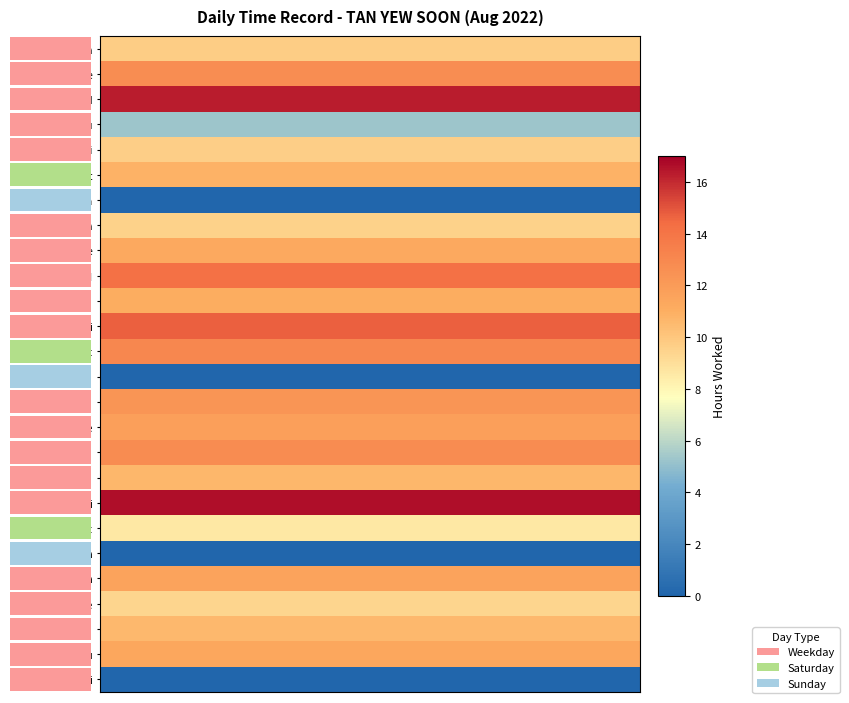

Reading left to right, list all the values displayed in this chart.

1 Mon: 9.7	9.7	9.7	9.7	9.7	9.7	9.7	9.7	9.7	9.7	9.7	9.7	9.7	9.7	9.7	9.7	9.7	9.7	9.7	9.7	9.7	9.7	9.7	9.7	9.7	9.7	9.7	9.7	9.7	9.7
2 Tue: 12.7	12.7	12.7	12.7	12.7	12.7	12.7	12.7	12.7	12.7	12.7	12.7	12.7	12.7	12.7	12.7	12.7	12.7	12.7	12.7	12.7	12.7	12.7	12.7	12.7	12.7	12.7	12.7	12.7	12.7
3 Wed: 16.3	16.3	16.3	16.3	16.3	16.3	16.3	16.3	16.3	16.3	16.3	16.3	16.3	16.3	16.3	16.3	16.3	16.3	16.3	16.3	16.3	16.3	16.3	16.3	16.3	16.3	16.3	16.3	16.3	16.3
4 Thu: 5.3	5.3	5.3	5.3	5.3	5.3	5.3	5.3	5.3	5.3	5.3	5.3	5.3	5.3	5.3	5.3	5.3	5.3	5.3	5.3	5.3	5.3	5.3	5.3	5.3	5.3	5.3	5.3	5.3	5.3
5 Fri: 9.7	9.7	9.7	9.7	9.7	9.7	9.7	9.7	9.7	9.7	9.7	9.7	9.7	9.7	9.7	9.7	9.7	9.7	9.7	9.7	9.7	9.7	9.7	9.7	9.7	9.7	9.7	9.7	9.7	9.7
6 Sat: 10.9	10.9	10.9	10.9	10.9	10.9	10.9	10.9	10.9	10.9	10.9	10.9	10.9	10.9	10.9	10.9	10.9	10.9	10.9	10.9	10.9	10.9	10.9	10.9	10.9	10.9	10.9	10.9	10.9	10.9
7 Sun: 0.0	0.0	0.0	0.0	0.0	0.0	0.0	0.0	0.0	0.0	0.0	0.0	0.0	0.0	0.0	0.0	0.0	0.0	0.0	0.0	0.0	0.0	0.0	0.0	0.0	0.0	0.0	0.0	0.0	0.0
8 Mon: 9.5	9.5	9.5	9.5	9.5	9.5	9.5	9.5	9.5	9.5	9.5	9.5	9.5	9.5	9.5	9.5	9.5	9.5	9.5	9.5	9.5	9.5	9.5	9.5	9.5	9.5	9.5	9.5	9.5	9.5
9 Tue: 11.2	11.2	11.2	11.2	11.2	11.2	11.2	11.2	11.2	11.2	11.2	11.2	11.2	11.2	11.2	11.2	11.2	11.2	11.2	11.2	11.2	11.2	11.2	11.2	11.2	11.2	11.2	11.2	11.2	11.2
10 Wed: 14.2	14.2	14.2	14.2	14.2	14.2	14.2	14.2	14.2	14.2	14.2	14.2	14.2	14.2	14.2	14.2	14.2	14.2	14.2	14.2	14.2	14.2	14.2	14.2	14.2	14.2	14.2	14.2	14.2	14.2
11 Thu: 11.1	11.1	11.1	11.1	11.1	11.1	11.1	11.1	11.1	11.1	11.1	11.1	11.1	11.1	11.1	11.1	11.1	11.1	11.1	11.1	11.1	11.1	11.1	11.1	11.1	11.1	11.1	11.1	11.1	11.1
12 Fri: 14.7	14.7	14.7	14.7	14.7	14.7	14.7	14.7	14.7	14.7	14.7	14.7	14.7	14.7	14.7	14.7	14.7	14.7	14.7	14.7	14.7	14.7	14.7	14.7	14.7	14.7	14.7	14.7	14.7	14.7
13 Sat: 13.1	13.1	13.1	13.1	13.1	13.1	13.1	13.1	13.1	13.1	13.1	13.1	13.1	13.1	13.1	13.1	13.1	13.1	13.1	13.1	13.1	13.1	13.1	13.1	13.1	13.1	13.1	13.1	13.1	13.1
14 Sun: 0.0	0.0	0.0	0.0	0.0	0.0	0.0	0.0	0.0	0.0	0.0	0.0	0.0	0.0	0.0	0.0	0.0	0.0	0.0	0.0	0.0	0.0	0.0	0.0	0.0	0.0	0.0	0.0	0.0	0.0
15 Mon: 12.3	12.3	12.3	12.3	12.3	12.3	12.3	12.3	12.3	12.3	12.3	12.3	12.3	12.3	12.3	12.3	12.3	12.3	12.3	12.3	12.3	12.3	12.3	12.3	12.3	12.3	12.3	12.3	12.3	12.3
16 Tue: 11.8	11.8	11.8	11.8	11.8	11.8	11.8	11.8	11.8	11.8	11.8	11.8	11.8	11.8	11.8	11.8	11.8	11.8	11.8	11.8	11.8	11.8	11.8	11.8	11.8	11.8	11.8	11.8	11.8	11.8
17 Wed: 12.8	12.8	12.8	12.8	12.8	12.8	12.8	12.8	12.8	12.8	12.8	12.8	12.8	12.8	12.8	12.8	12.8	12.8	12.8	12.8	12.8	12.8	12.8	12.8	12.8	12.8	12.8	12.8	12.8	12.8
18 Thu: 10.7	10.7	10.7	10.7	10.7	10.7	10.7	10.7	10.7	10.7	10.7	10.7	10.7	10.7	10.7	10.7	10.7	10.7	10.7	10.7	10.7	10.7	10.7	10.7	10.7	10.7	10.7	10.7	10.7	10.7
19 Fri: 16.6	16.6	16.6	16.6	16.6	16.6	16.6	16.6	16.6	16.6	16.6	16.6	16.6	16.6	16.6	16.6	16.6	16.6	16.6	16.6	16.6	16.6	16.6	16.6	16.6	16.6	16.6	16.6	16.6	16.6
20 Sat: 8.6	8.6	8.6	8.6	8.6	8.6	8.6	8.6	8.6	8.6	8.6	8.6	8.6	8.6	8.6	8.6	8.6	8.6	8.6	8.6	8.6	8.6	8.6	8.6	8.6	8.6	8.6	8.6	8.6	8.6
21 Sun: 0.0	0.0	0.0	0.0	0.0	0.0	0.0	0.0	0.0	0.0	0.0	0.0	0.0	0.0	0.0	0.0	0.0	0.0	0.0	0.0	0.0	0.0	0.0	0.0	0.0	0.0	0.0	0.0	0.0	0.0
22 Mon: 11.6	11.6	11.6	11.6	11.6	11.6	11.6	11.6	11.6	11.6	11.6	11.6	11.6	11.6	11.6	11.6	11.6	11.6	11.6	11.6	11.6	11.6	11.6	11.6	11.6	11.6	11.6	11.6	11.6	11.6
23 Tue: 9.4	9.4	9.4	9.4	9.4	9.4	9.4	9.4	9.4	9.4	9.4	9.4	9.4	9.4	9.4	9.4	9.4	9.4	9.4	9.4	9.4	9.4	9.4	9.4	9.4	9.4	9.4	9.4	9.4	9.4
24 Wed: 10.6	10.6	10.6	10.6	10.6	10.6	10.6	10.6	10.6	10.6	10.6	10.6	10.6	10.6	10.6	10.6	10.6	10.6	10.6	10.6	10.6	10.6	10.6	10.6	10.6	10.6	10.6	10.6	10.6	10.6
25 Thu: 11.4	11.4	11.4	11.4	11.4	11.4	11.4	11.4	11.4	11.4	11.4	11.4	11.4	11.4	11.4	11.4	11.4	11.4	11.4	11.4	11.4	11.4	11.4	11.4	11.4	11.4	11.4	11.4	11.4	11.4
26 Fri: 0.0	0.0	0.0	0.0	0.0	0.0	0.0	0.0	0.0	0.0	0.0	0.0	0.0	0.0	0.0	0.0	0.0	0.0	0.0	0.0	0.0	0.0	0.0	0.0	0.0	0.0	0.0	0.0	0.0	0.0